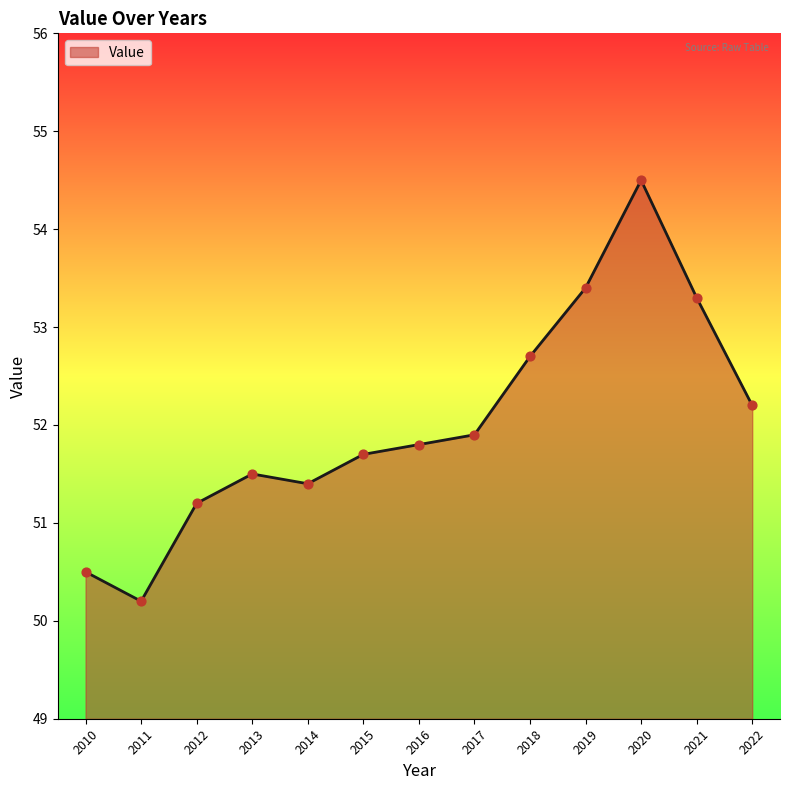

Between 2014 and 2022, which is larger?

2022